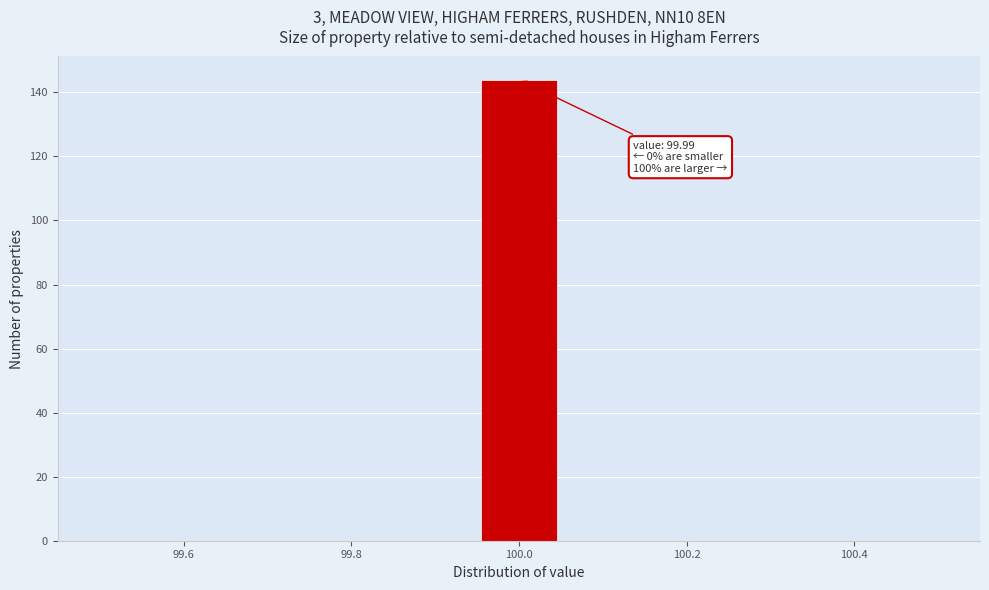

Over which range of the x-axis is the bar tallest?

99.96 to 100.04